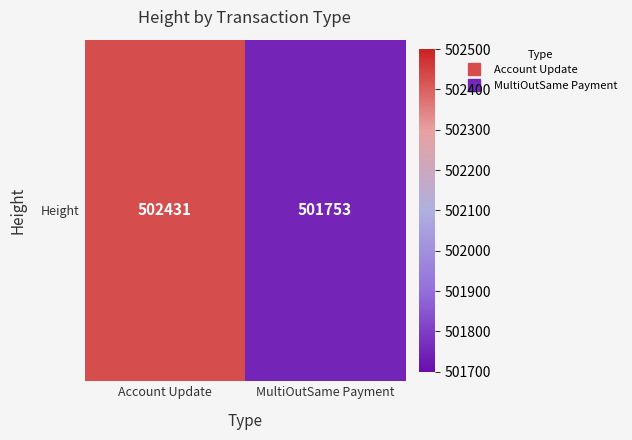

List the labels in order of value, smallest first.

MultiOutSame Payment, Account Update